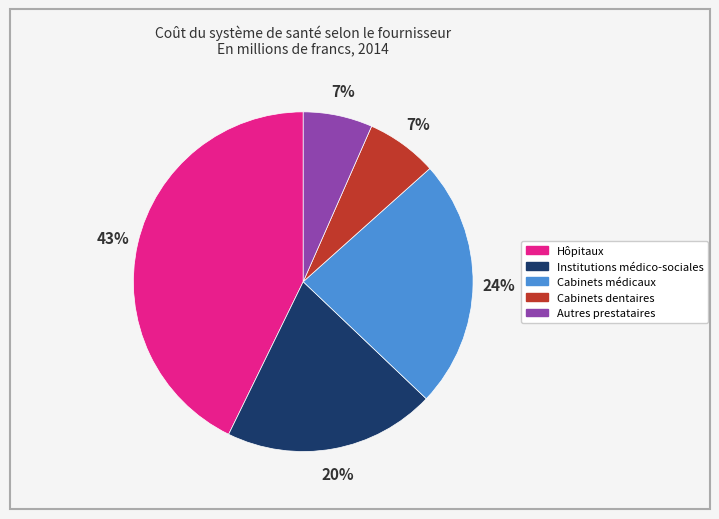

Do Cabinets dentaires and Cabinets médicaux together represent more than half of the pie?

No